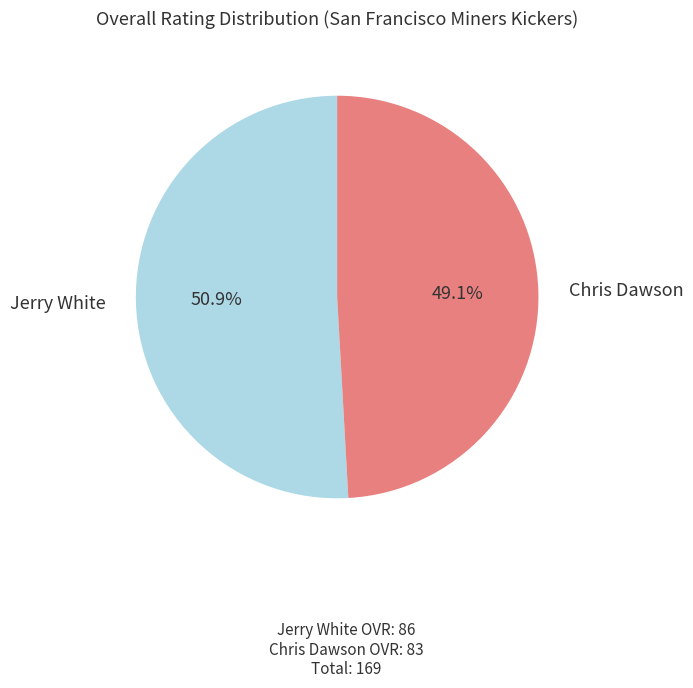

What percentage do Jerry White and Chris Dawson together represent?

100.0%